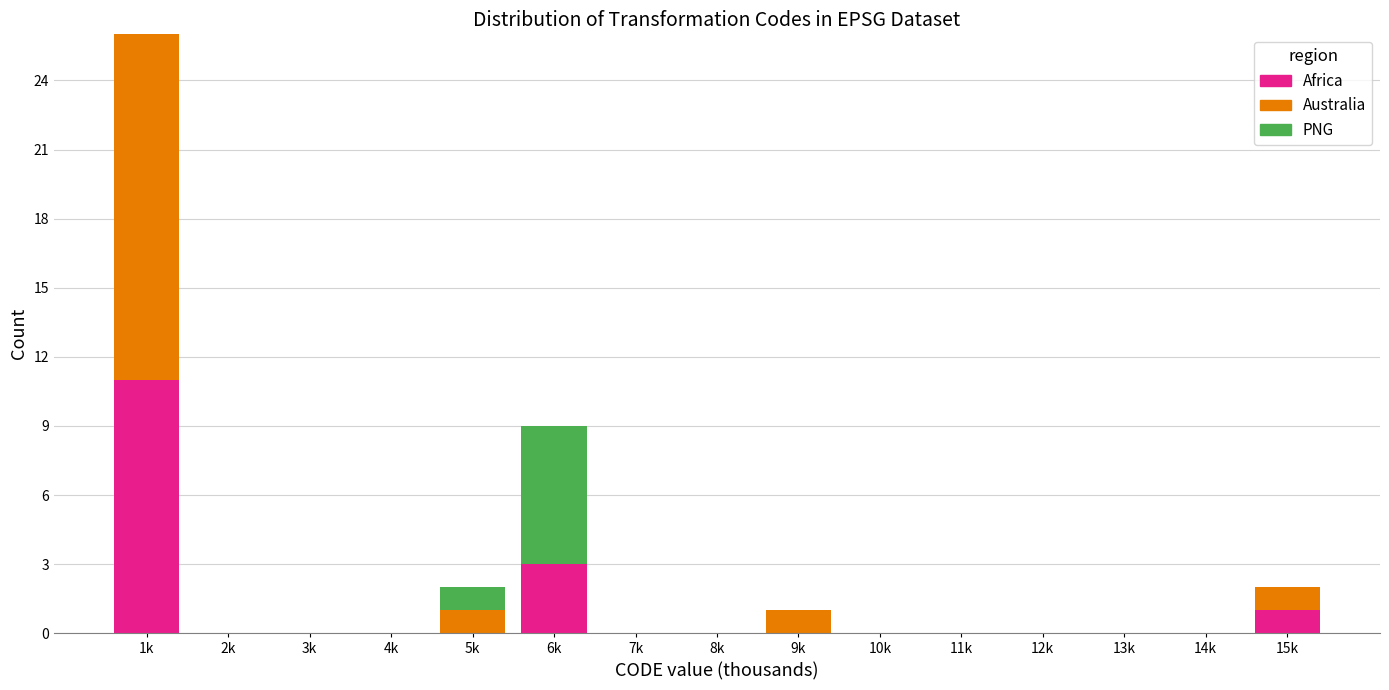

At which label does Africa reach its peak?

1k